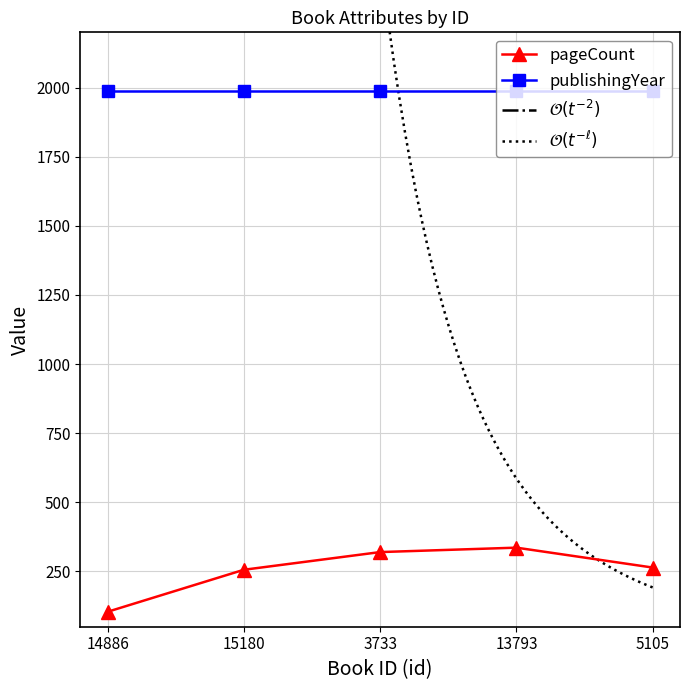

Is it true that the value at 5105 is 264?

True